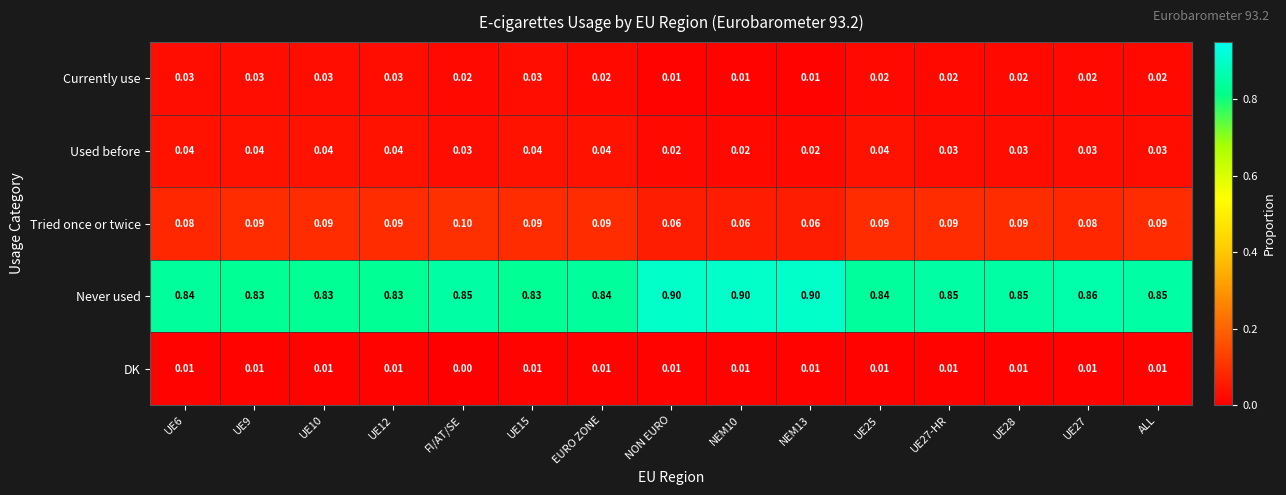

At how many categories does at least one series exceed 0?

15